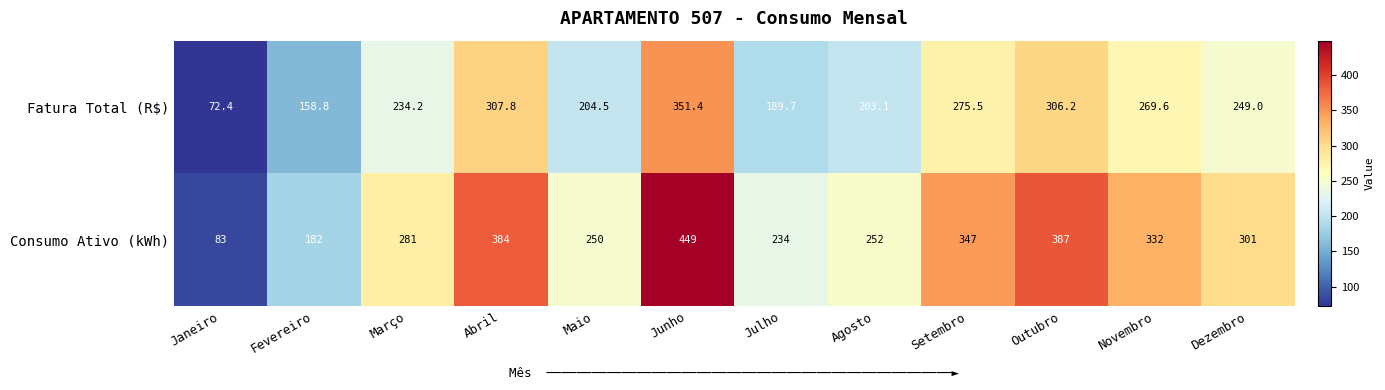

Which series changed the most between Junho and Agosto?

Consumo Ativo (kWh)